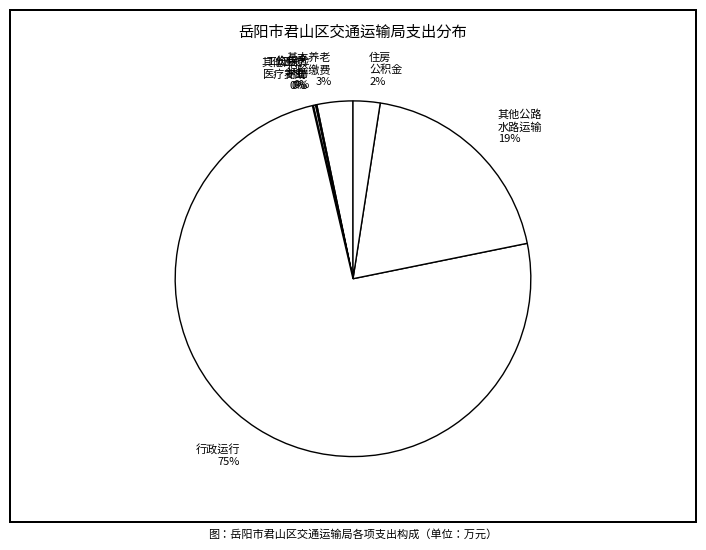

True or false: 行政运行 75% accounts for 69% of the total.

False